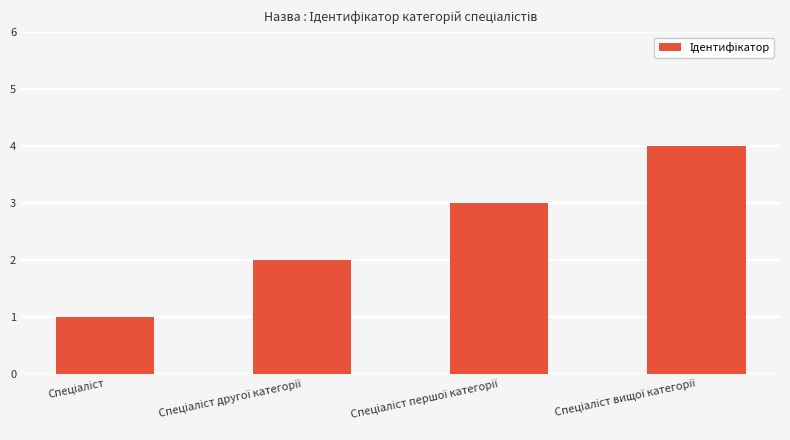

What is the difference between the maximum and minimum values?

3